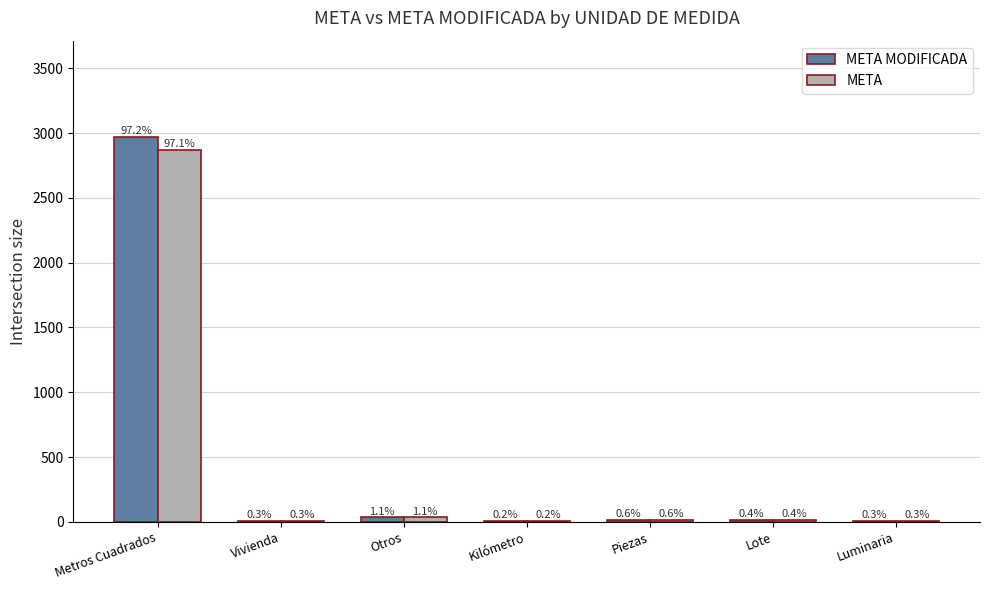

Reading left to right, what are all the values shown in this chart?

META MODIFICADA: Metros Cuadrados=2971	Vivienda=8	Otros=34	Kilómetro=6	Piezas=17	Lote=13	Luminaria=8
META: Metros Cuadrados=2871	Vivienda=8	Otros=34	Kilómetro=6	Piezas=17	Lote=13	Luminaria=8